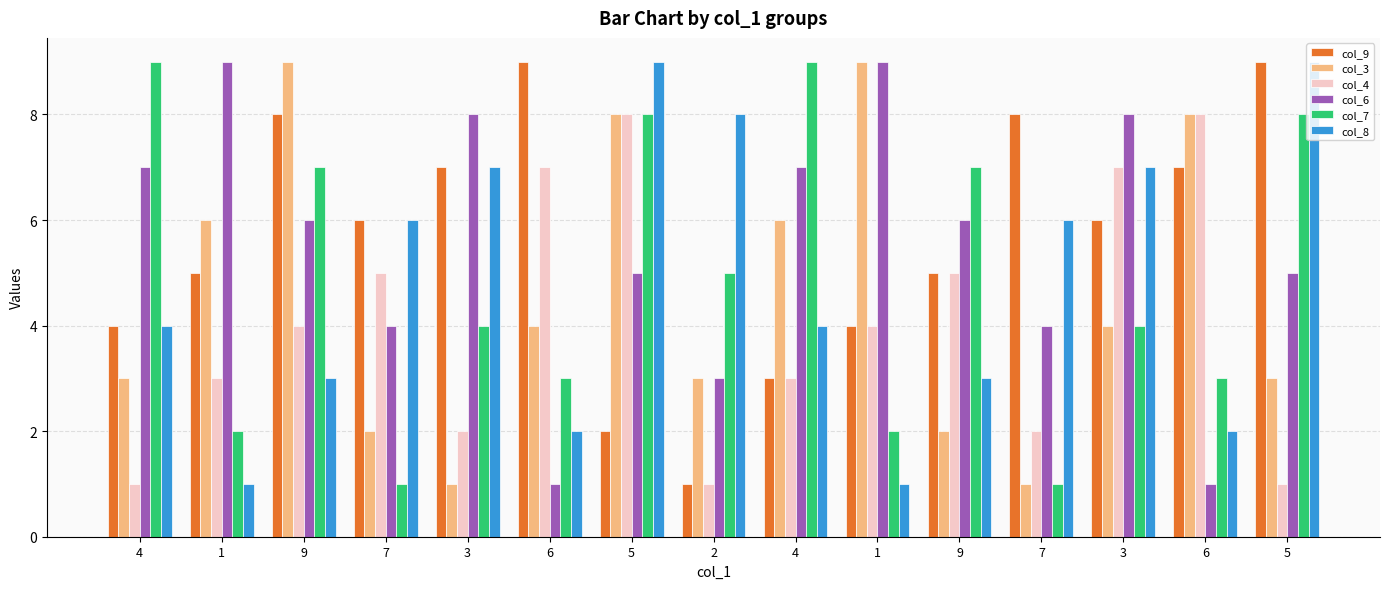

What are all the series names shown in the legend?

col_9, col_3, col_4, col_6, col_7, col_8